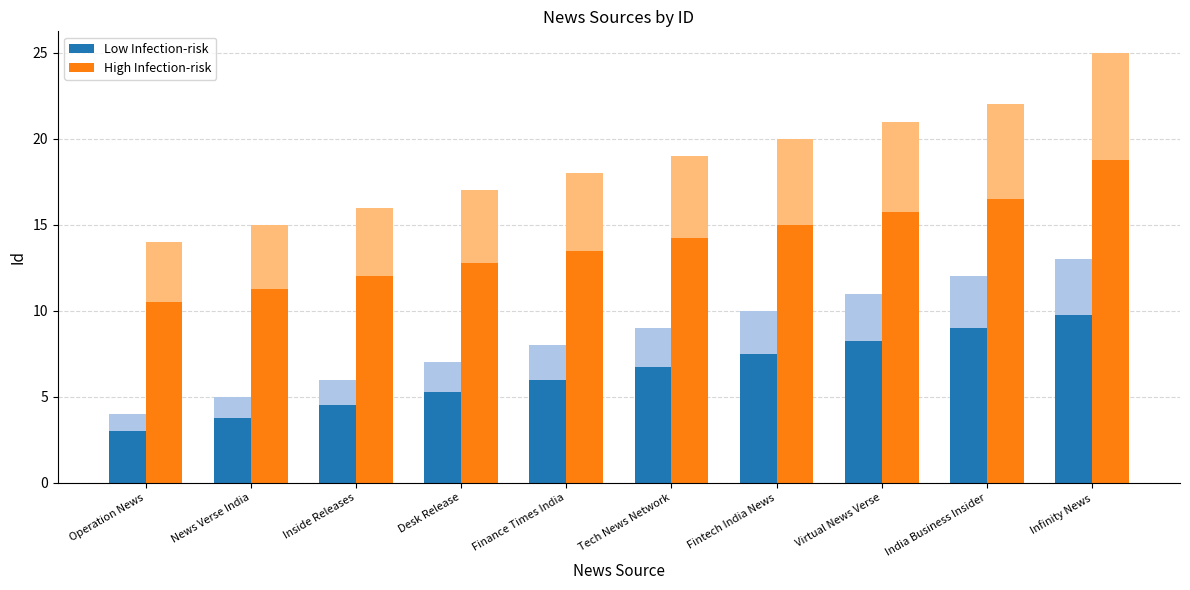

Which category has the highest value in the High Infection-risk series?

Infinity News